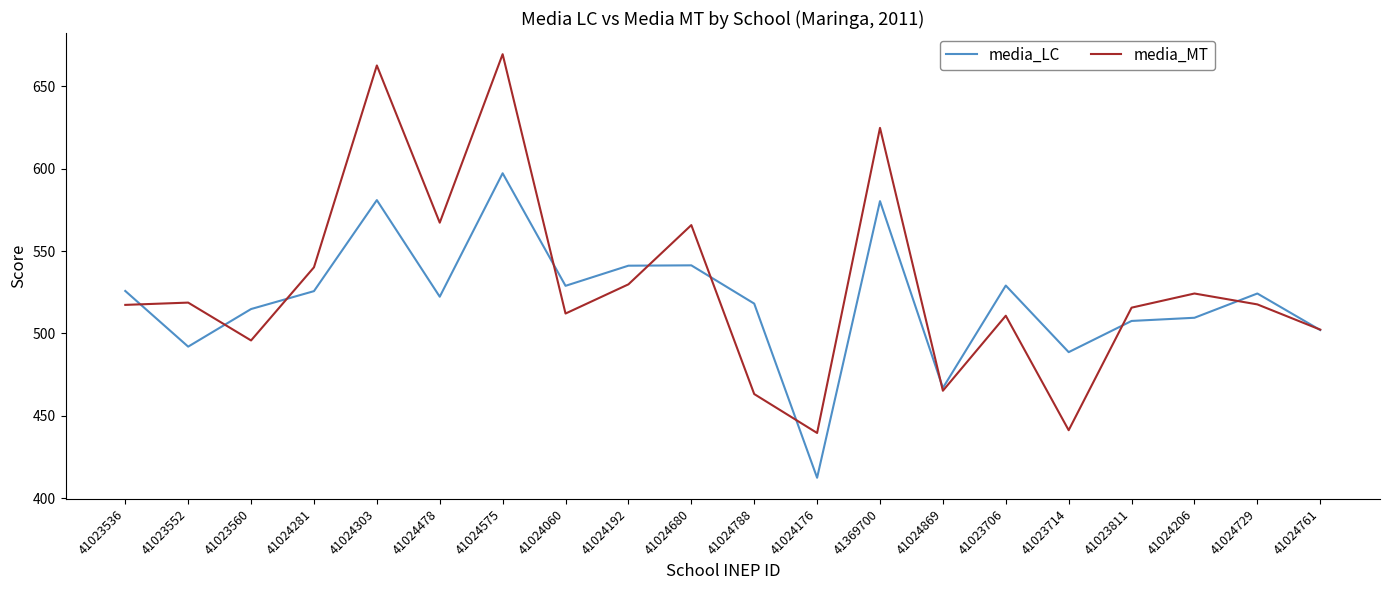

Which series has the widest spread of values?

media_MT